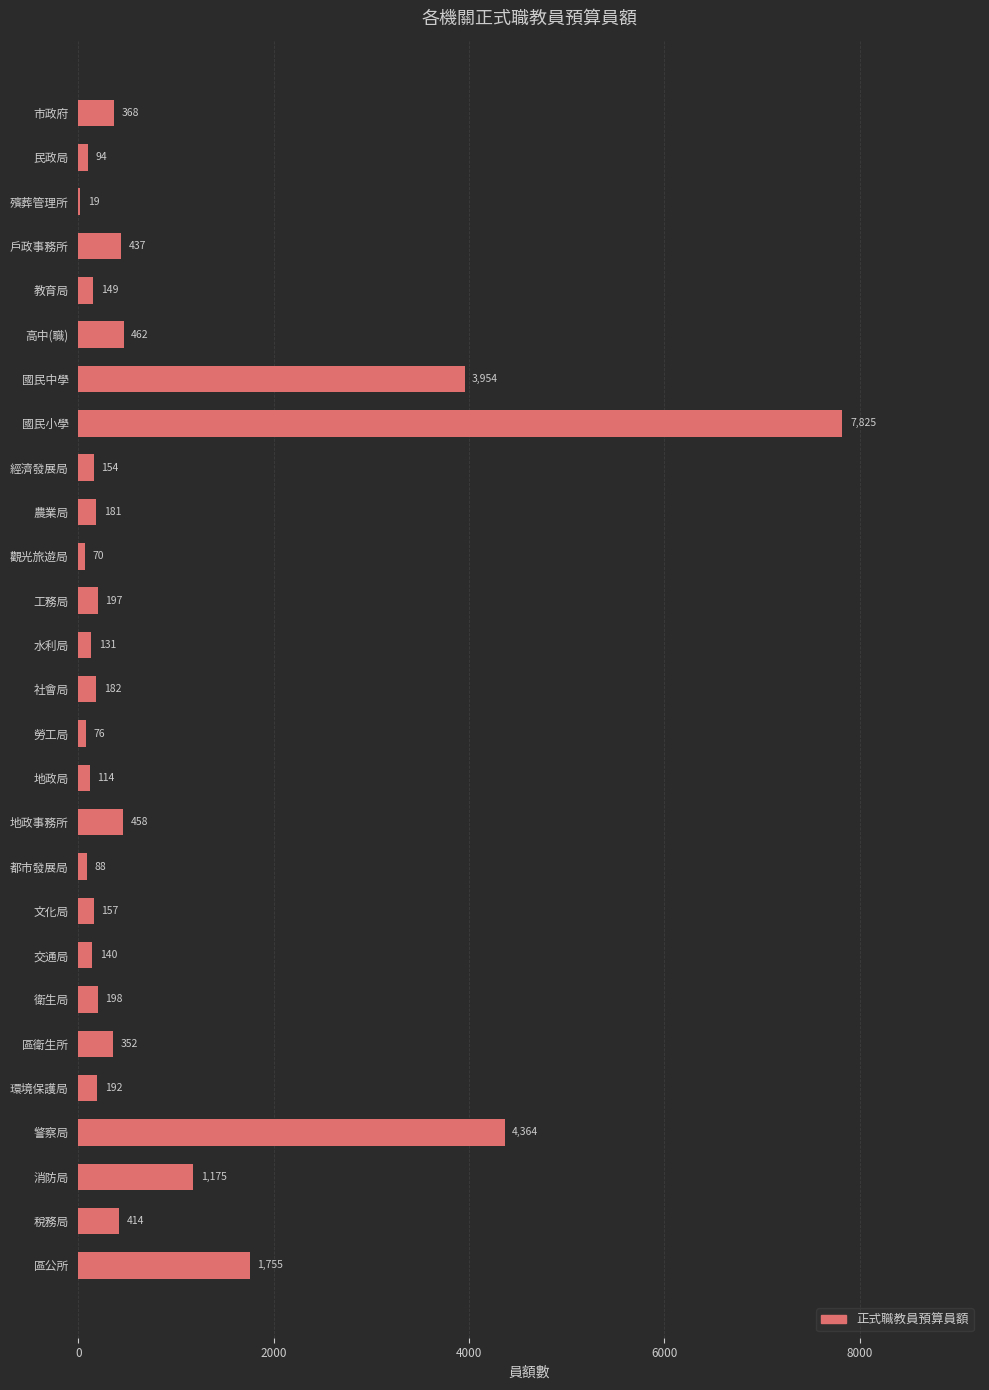

What is the change in value from 市政府 to 文化局?

-211